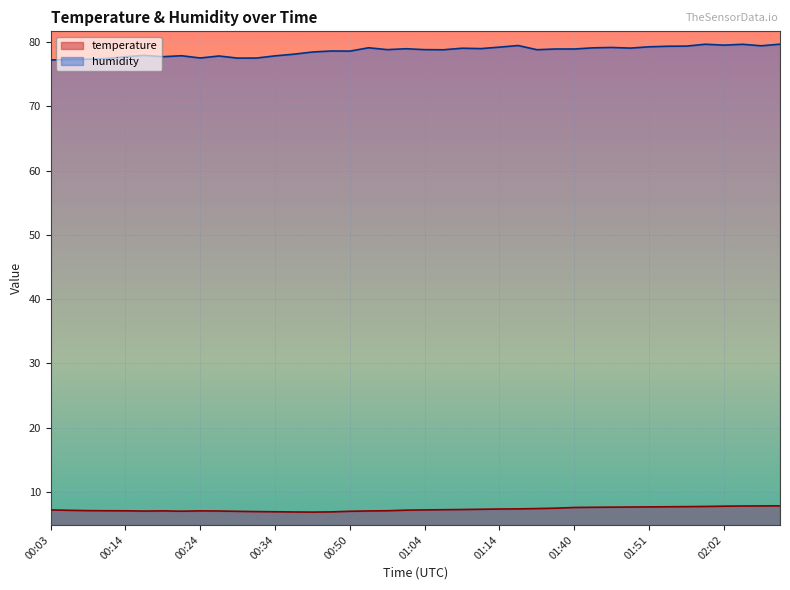

Where is temperature nearest to the value 7?

00:16